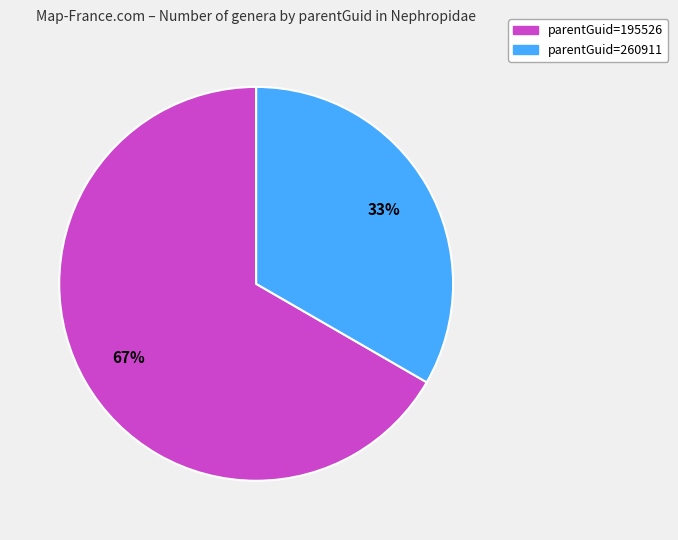

To the nearest percent, what is the average slice percentage?

50%